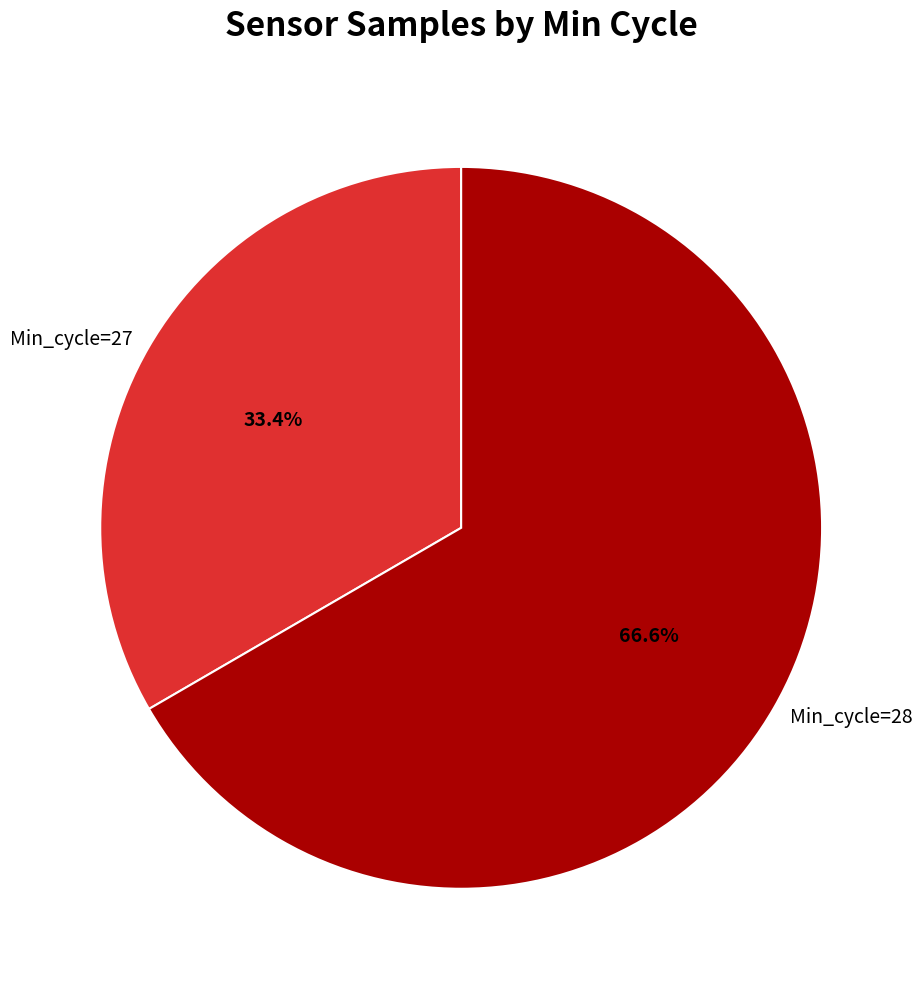

Which has a higher value, Min_cycle=28 or Min_cycle=27?

Min_cycle=28